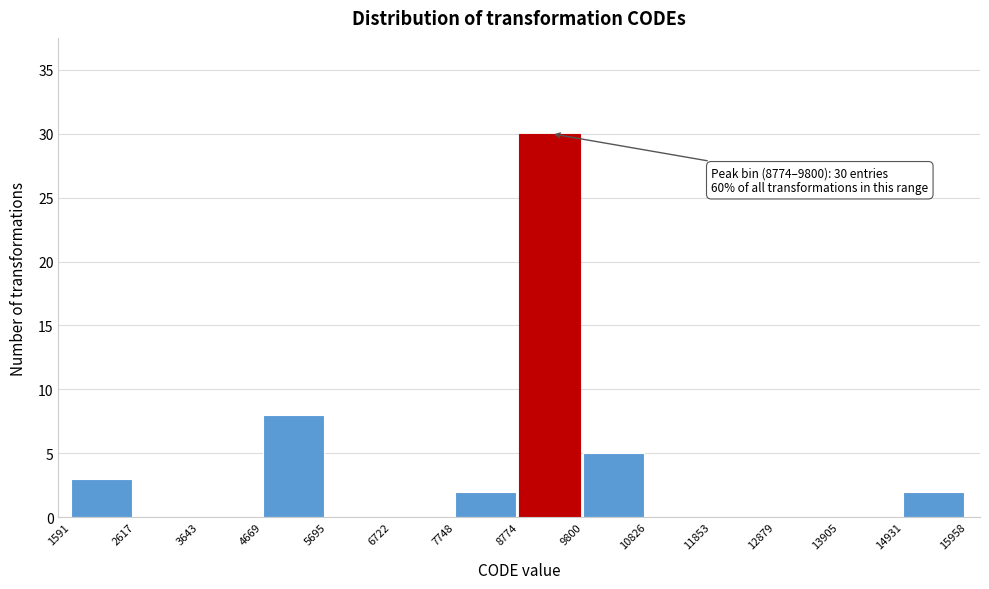

Which range on the x-axis has the tallest bar?

8774 to 9800